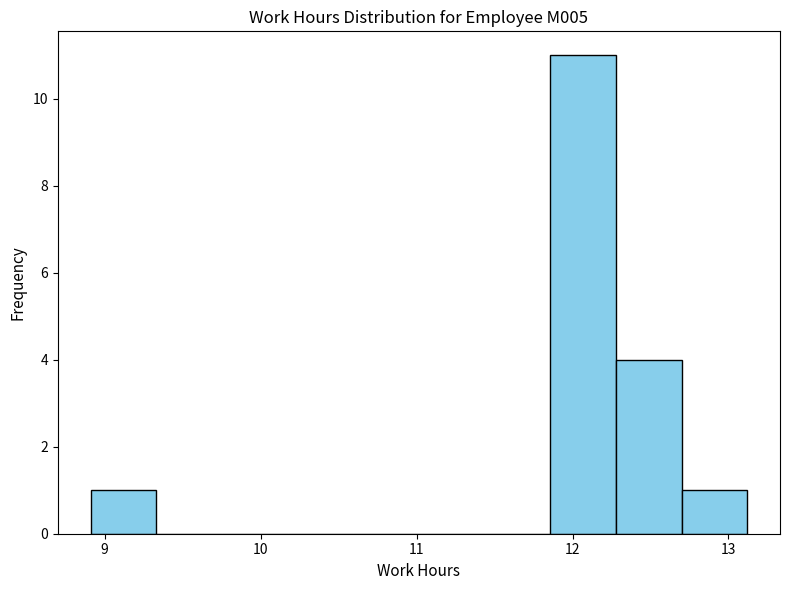

How tall is the bar that spans 8.9 to 9.3 on the x-axis? Neither the bar edges nor the heights are printed on the chart, so give them approximately, as read against the axes.

1